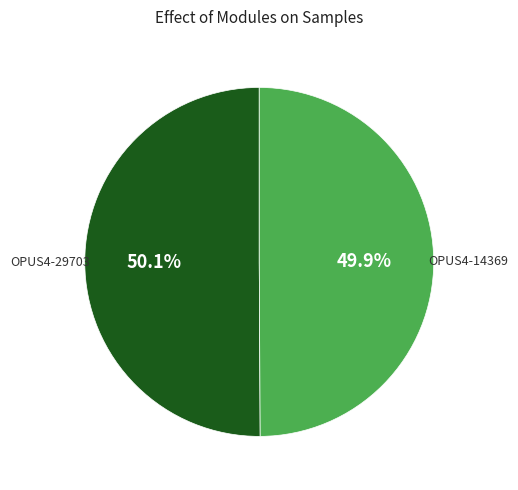

What is the ratio of the value at OPUS4-14369 to the value at OPUS4-29703?

1.0